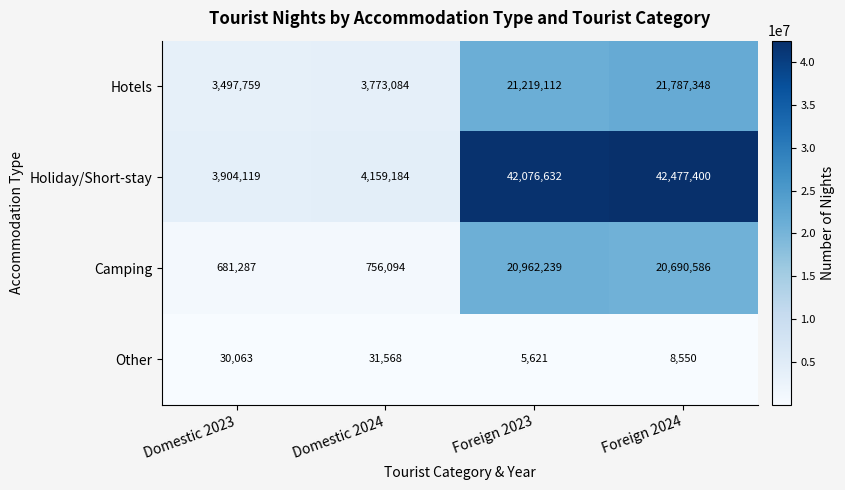

Reading right to left, list all the values displayed in this chart.

Hotels: Foreign 2024=21787348	Foreign 2023=21219112	Domestic 2024=3773084	Domestic 2023=3497759
Holiday/Short-stay: Foreign 2024=42477400	Foreign 2023=42076632	Domestic 2024=4159184	Domestic 2023=3904119
Camping: Foreign 2024=20690586	Foreign 2023=20962239	Domestic 2024=756094	Domestic 2023=681287
Other: Foreign 2024=8550	Foreign 2023=5621	Domestic 2024=31568	Domestic 2023=30063